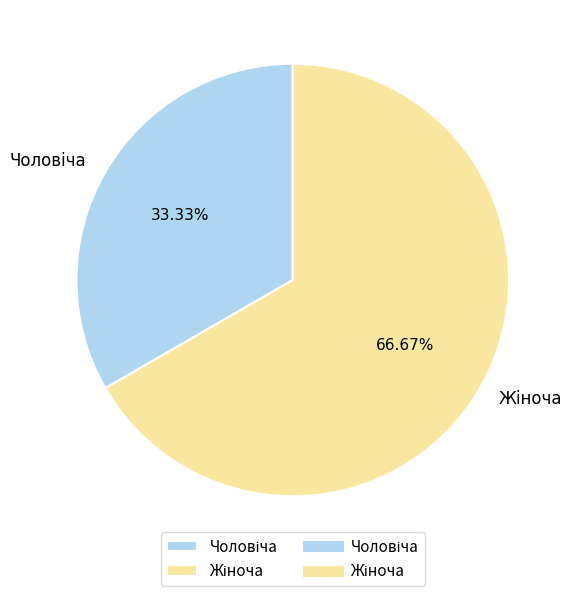

Is there a majority slice in this chart?

Yes